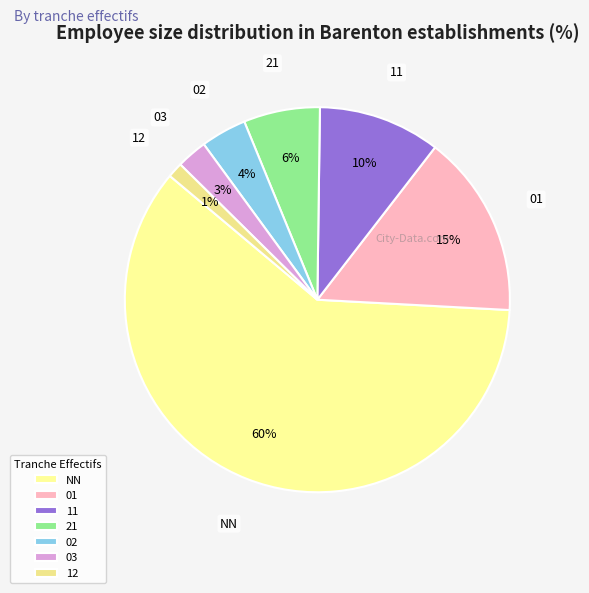

Is it true that NN is 60% of the pie?

True